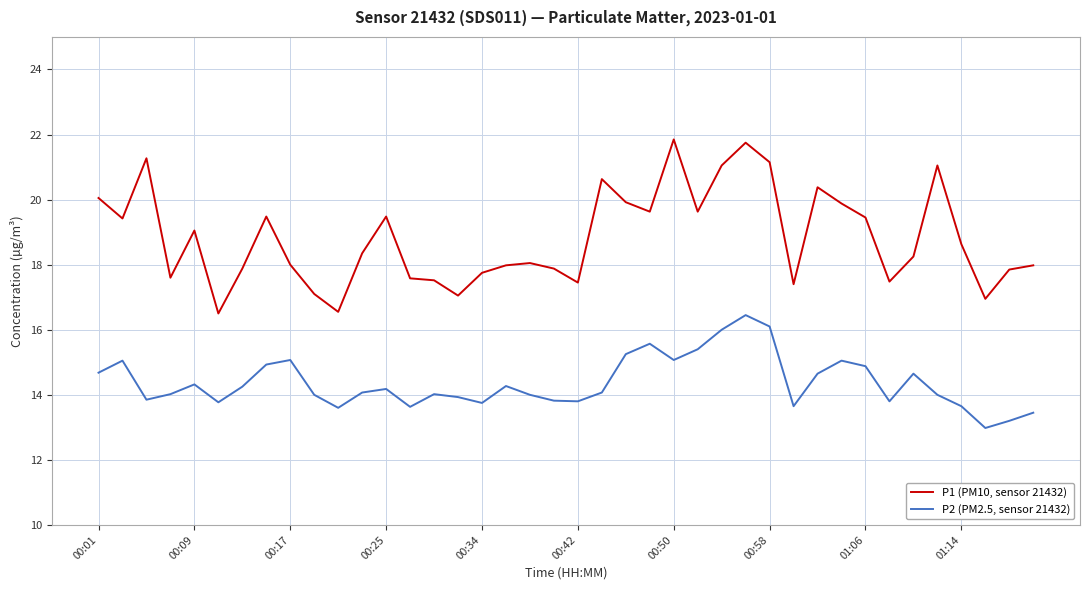

What is the average value of the P1 (PM10, sensor 21432) series?

18.8